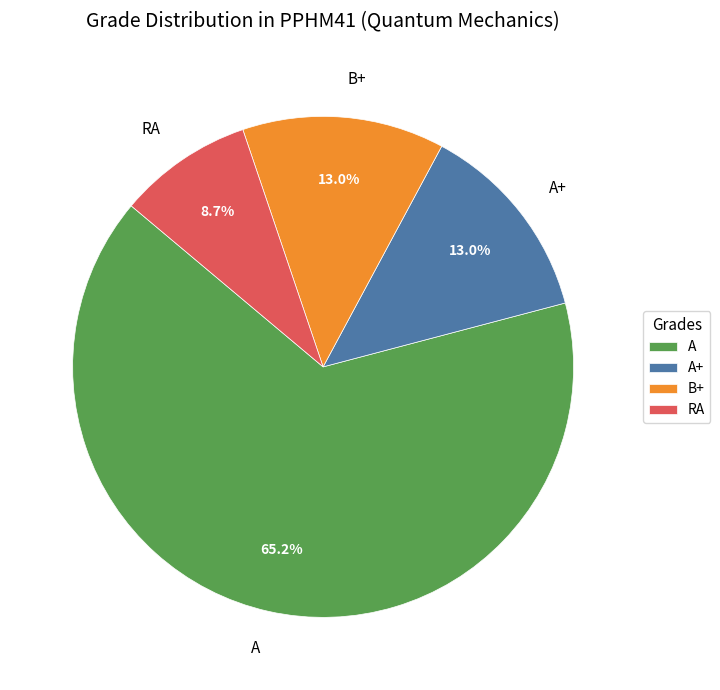

Is A+ the majority of the pie?

No